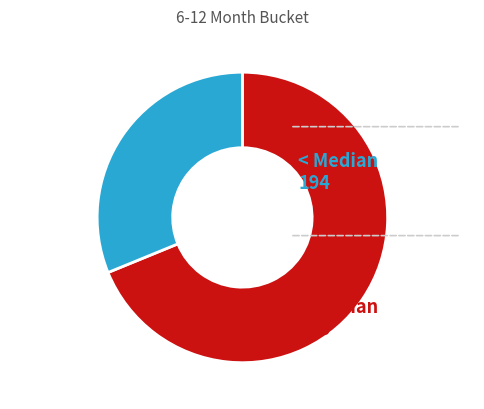

How many slices are in this pie chart?

2